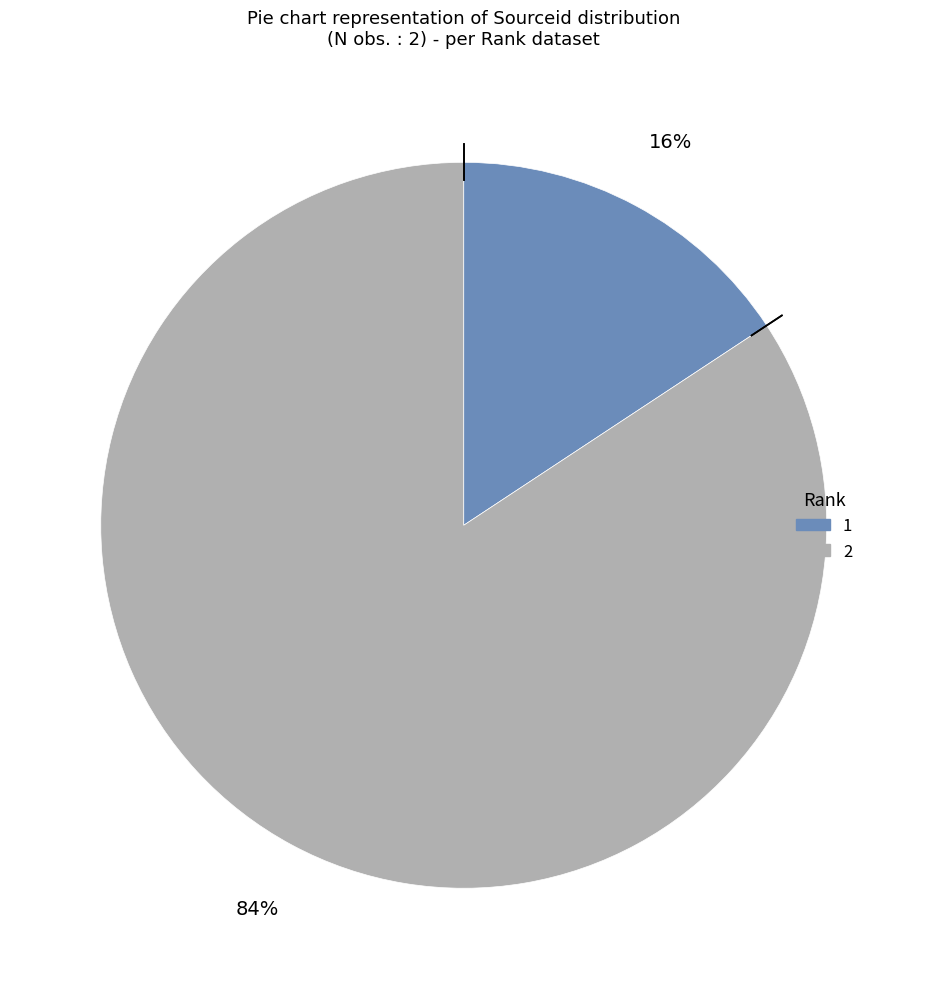

Which category has the biggest portion of the pie?

2